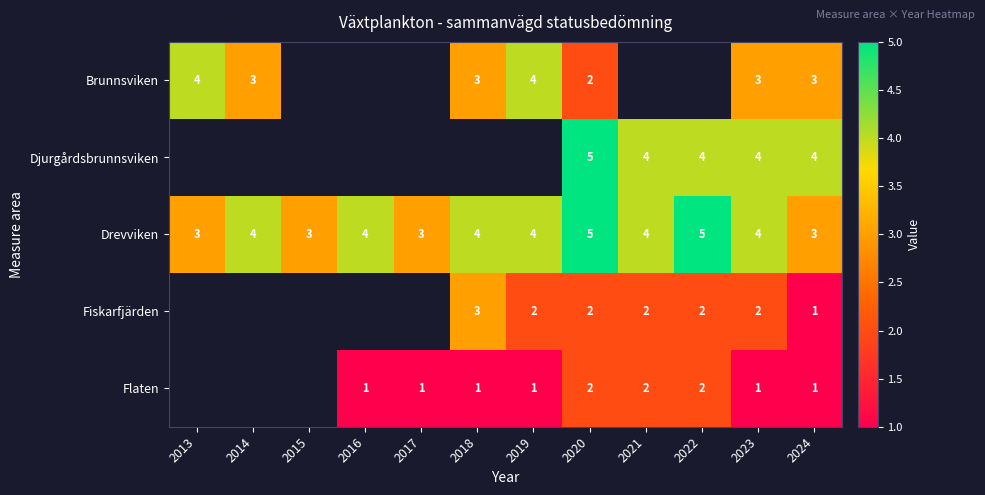

What is the spread (max minus min) of values at 2013?

1.0